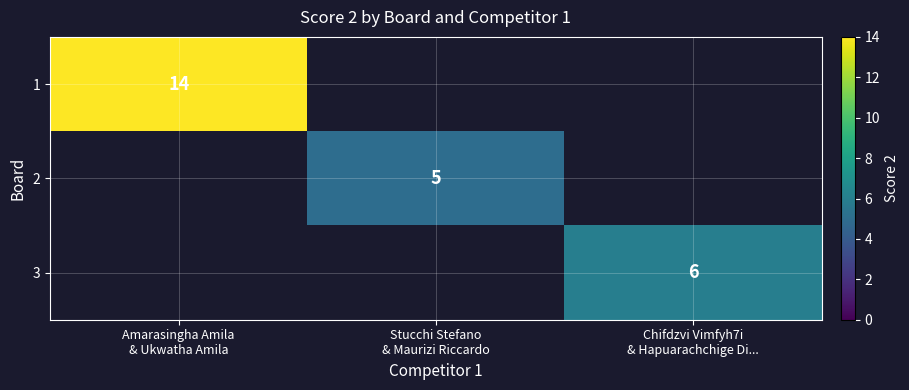

Between Stucchi Stefano
& Maurizi Riccardo and Chifdzvi Vimfyh7i
& Hapuarachchige Di..., which is larger?

Chifdzvi Vimfyh7i
& Hapuarachchige Di...